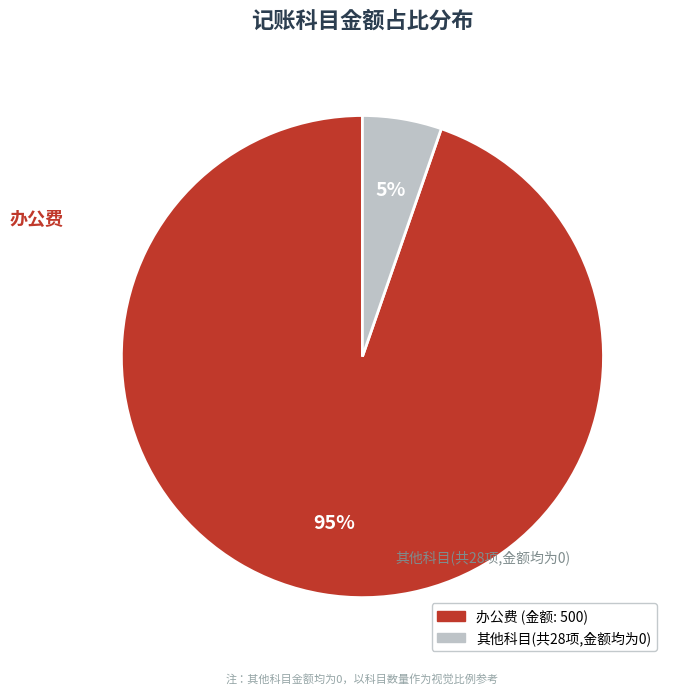

Does any single category account for the majority?

Yes